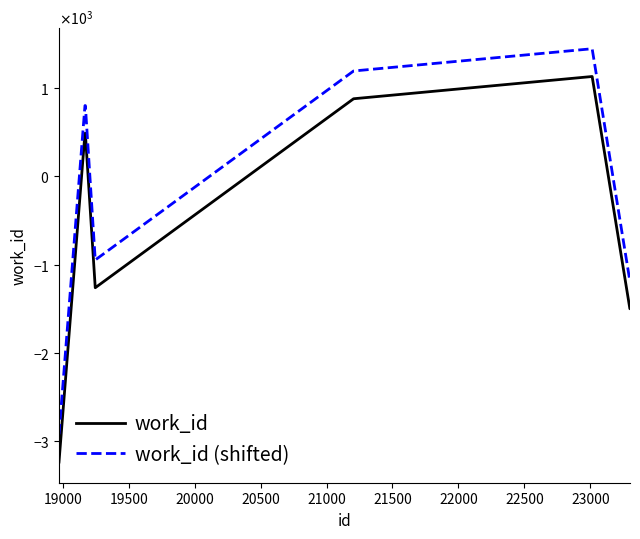

Does the chart have visible grid lines?

No